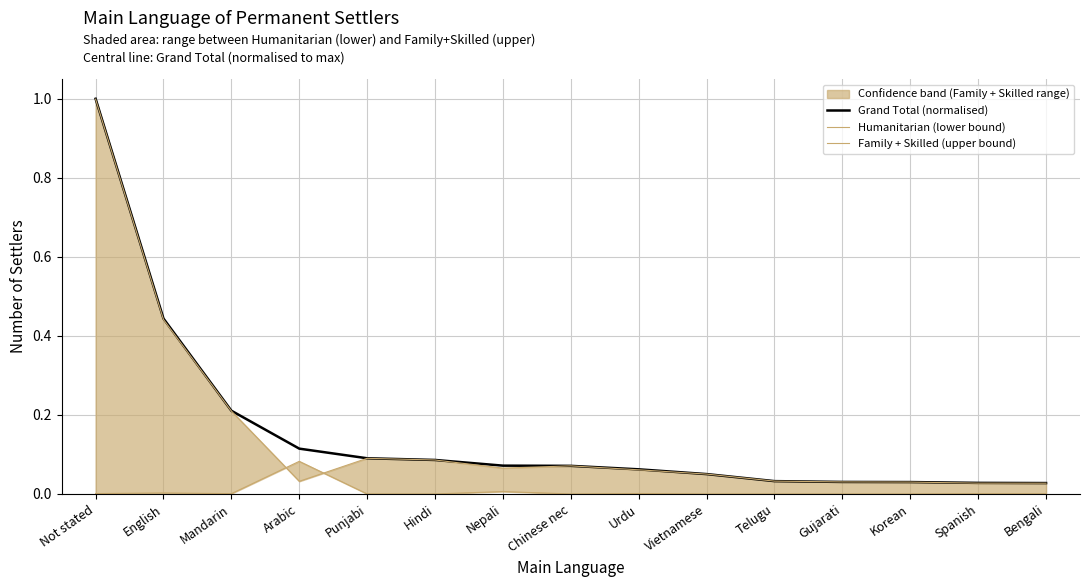

What are all the series names shown in the legend?

Grand Total (normalised), Humanitarian (lower bound), Family + Skilled (upper bound)